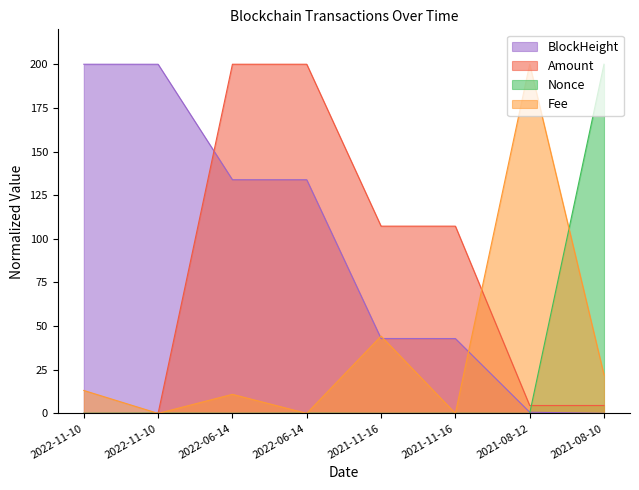

True or false: Nonce has a value of 0.1 at 2022-11-10.

True